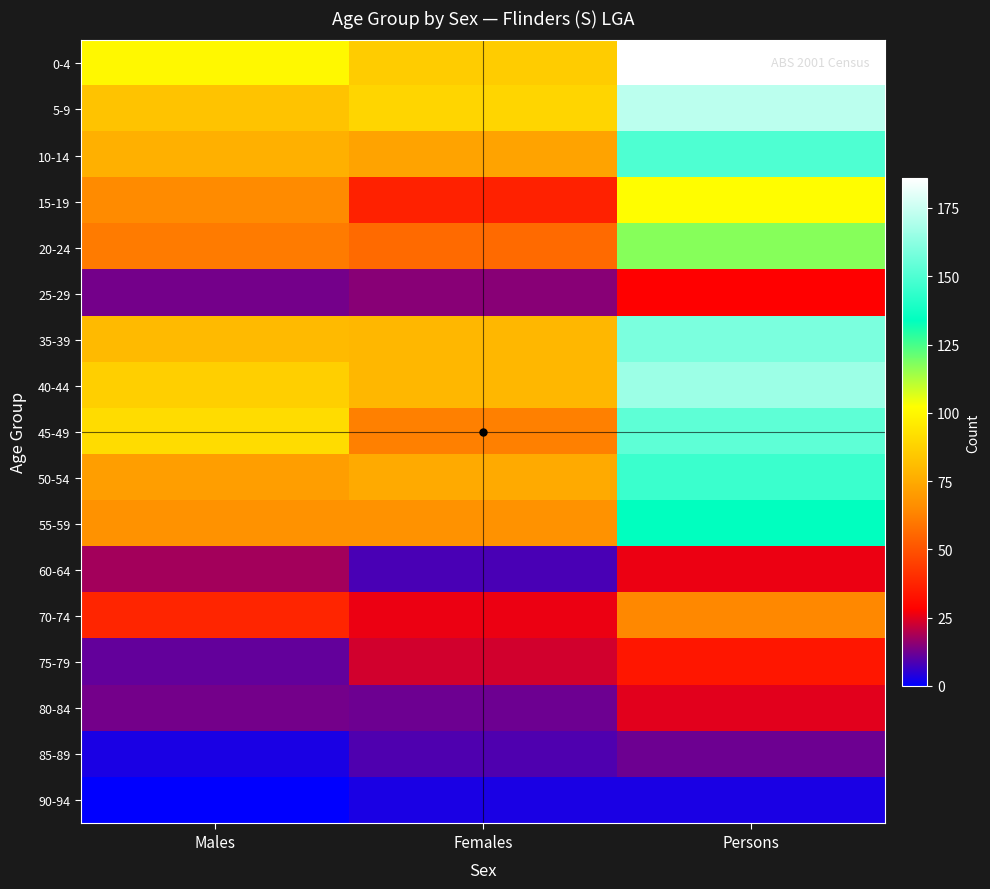

At Females, list the series in order from largest to smallest.

5-9, 0-4, 35-39, 40-44, 50-54, 10-14, 55-59, 45-49, 20-24, 15-19, 70-74, 75-79, 25-29, 80-84, 85-89, 60-64, 90-94